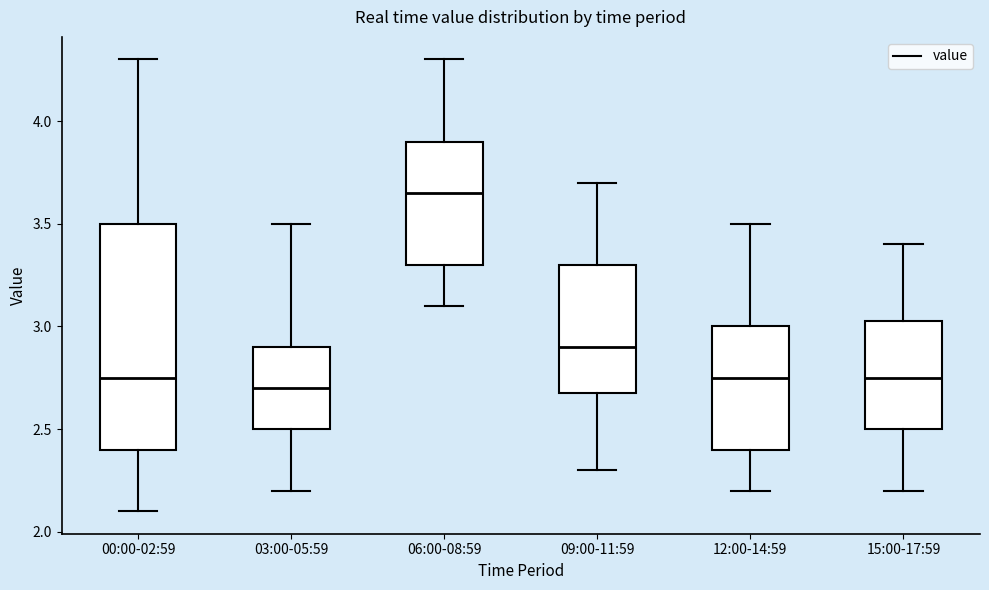

Where does the lower whisker of the box for 09:00-11:59 end on the y-axis? The values are not printed on the chart, so give them approximately, as read against the axis.

2.30